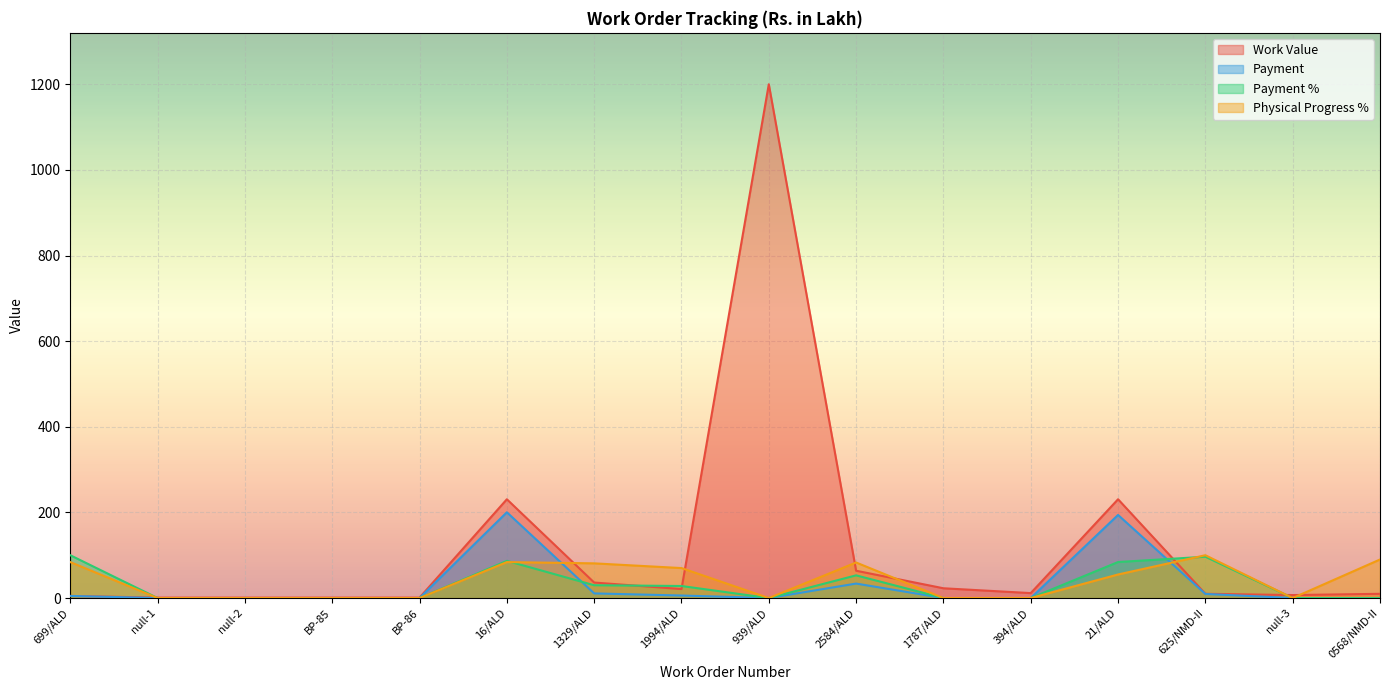

What is the difference between the highest and lowest values at 0568/NMD-II?

90.0